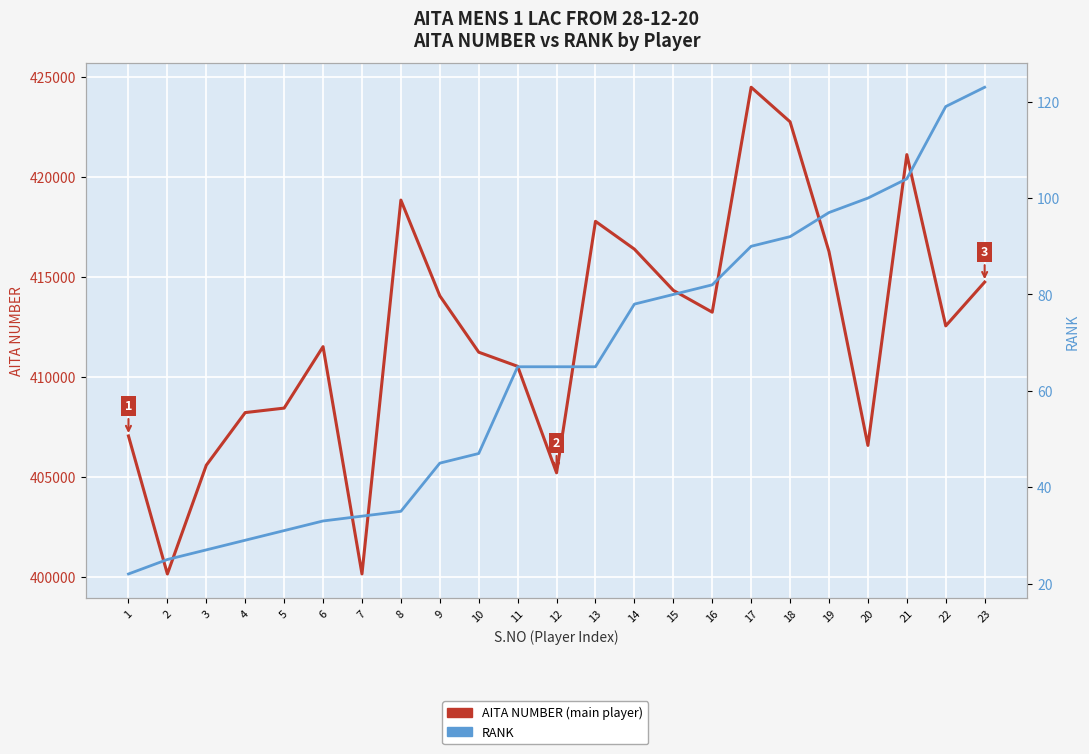

What is the total value across all series at 8?

418876